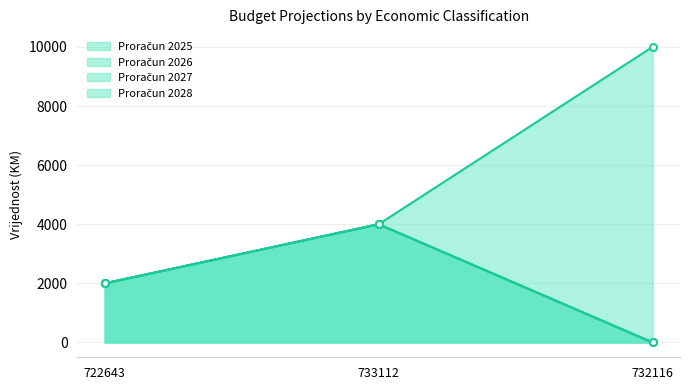

How many values in the Proračun 2027 series are below 2000?

1